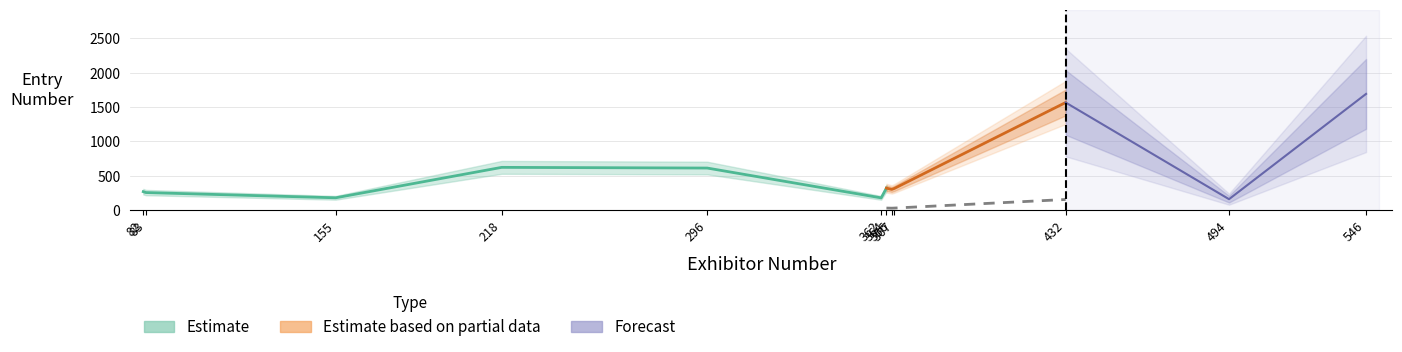

What is the minimum value for Forecast?

161